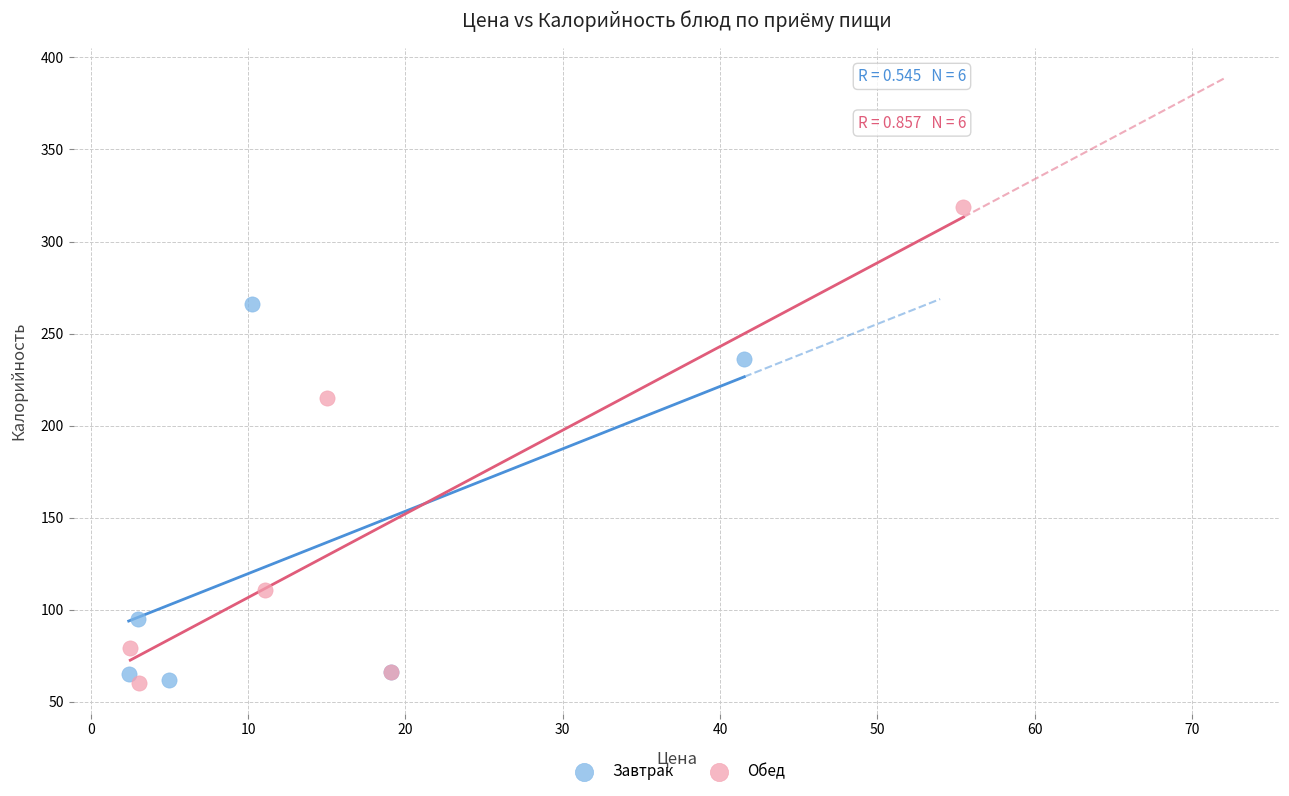

Which series reaches the maximum Y coordinate?

Обед